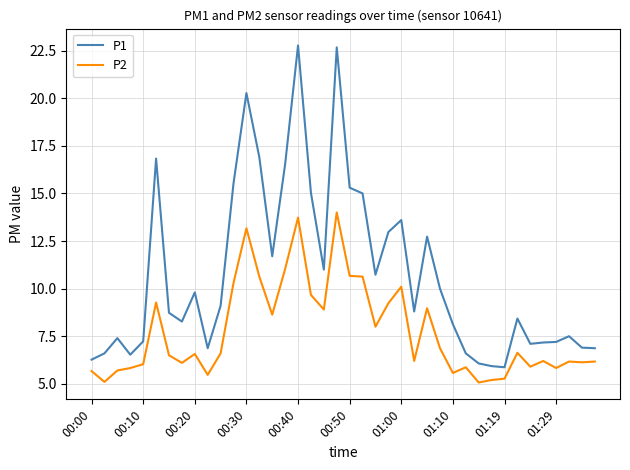

True or false: P1 and P2 intersect in this chart.

False